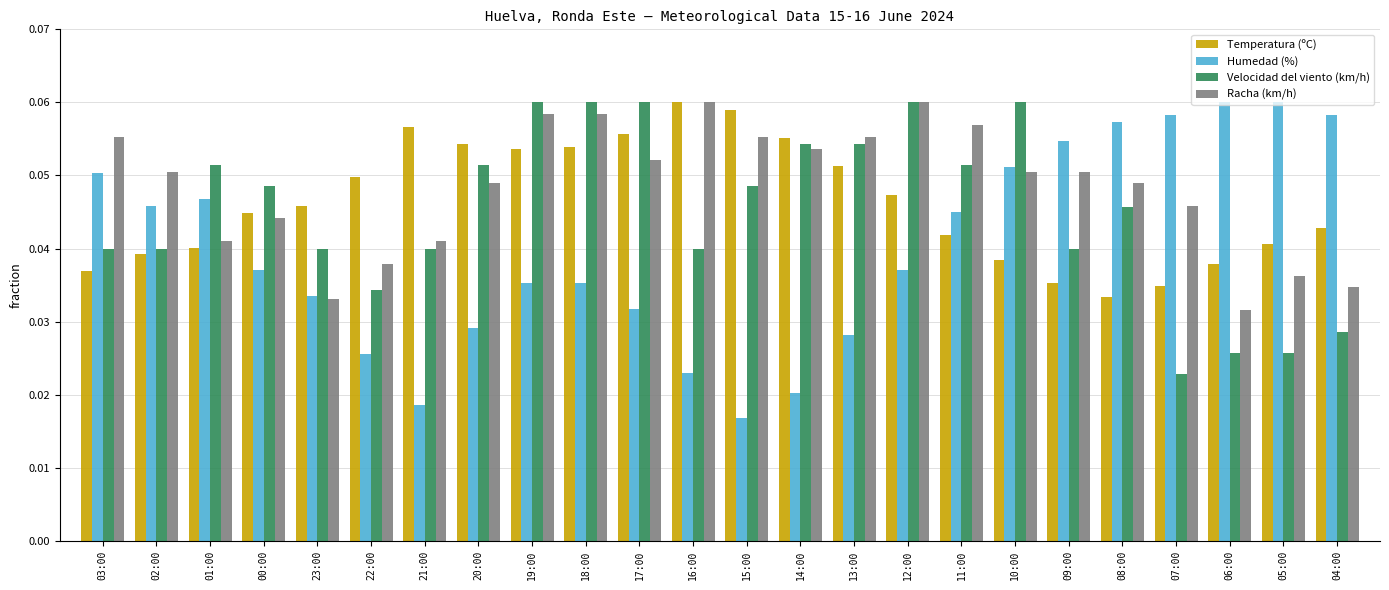

At 07:00, list the series in order from largest to smallest.

Humedad (%), Racha (km/h), Temperatura (ºC), Velocidad del viento (km/h)